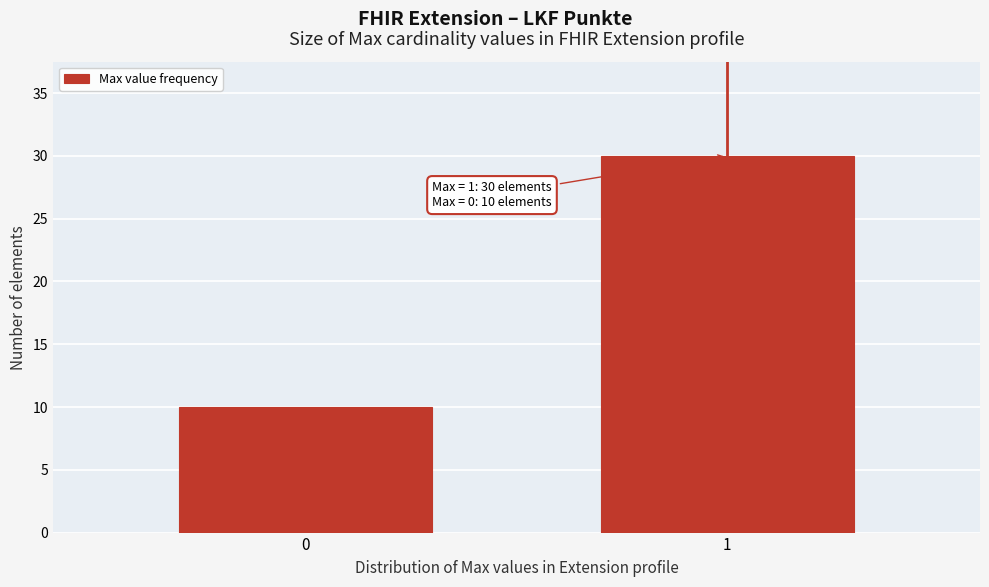

Reading left to right, transcribe all the data shown in this chart.

0=10	1=30